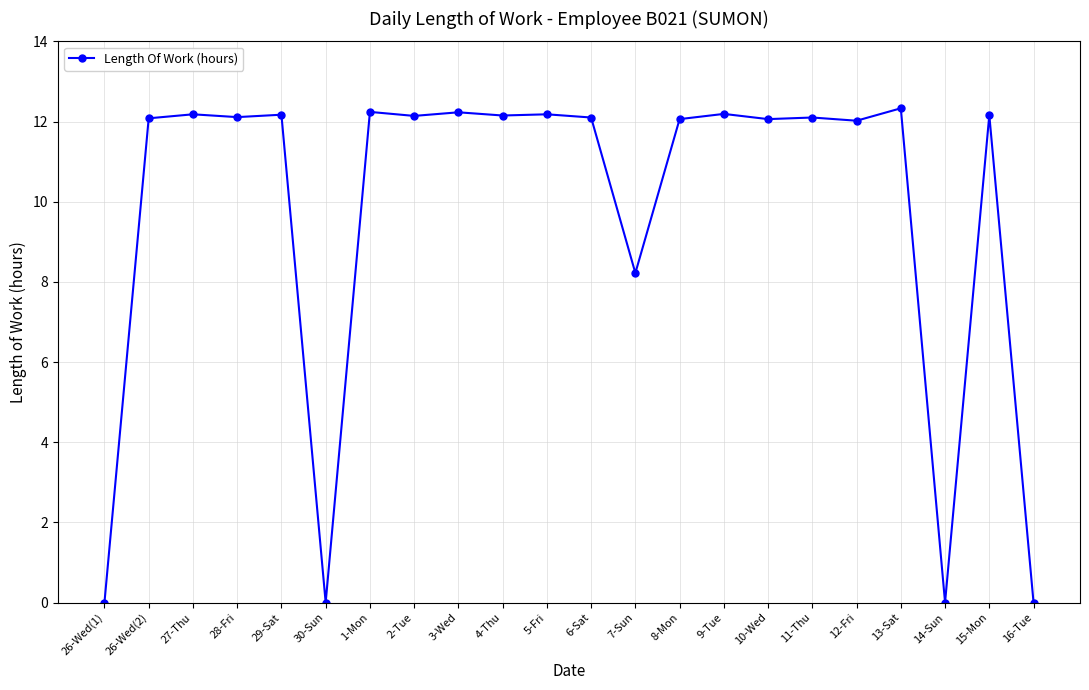

True or false: there are more than 2 points higher than both neighbors.

True